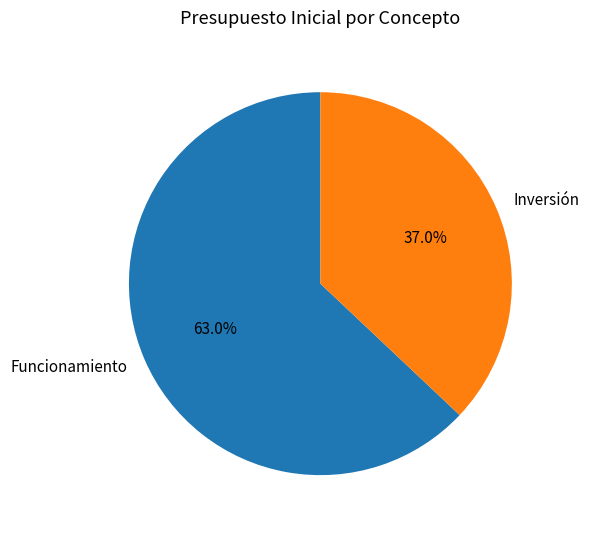

How many segments does this pie chart have?

2